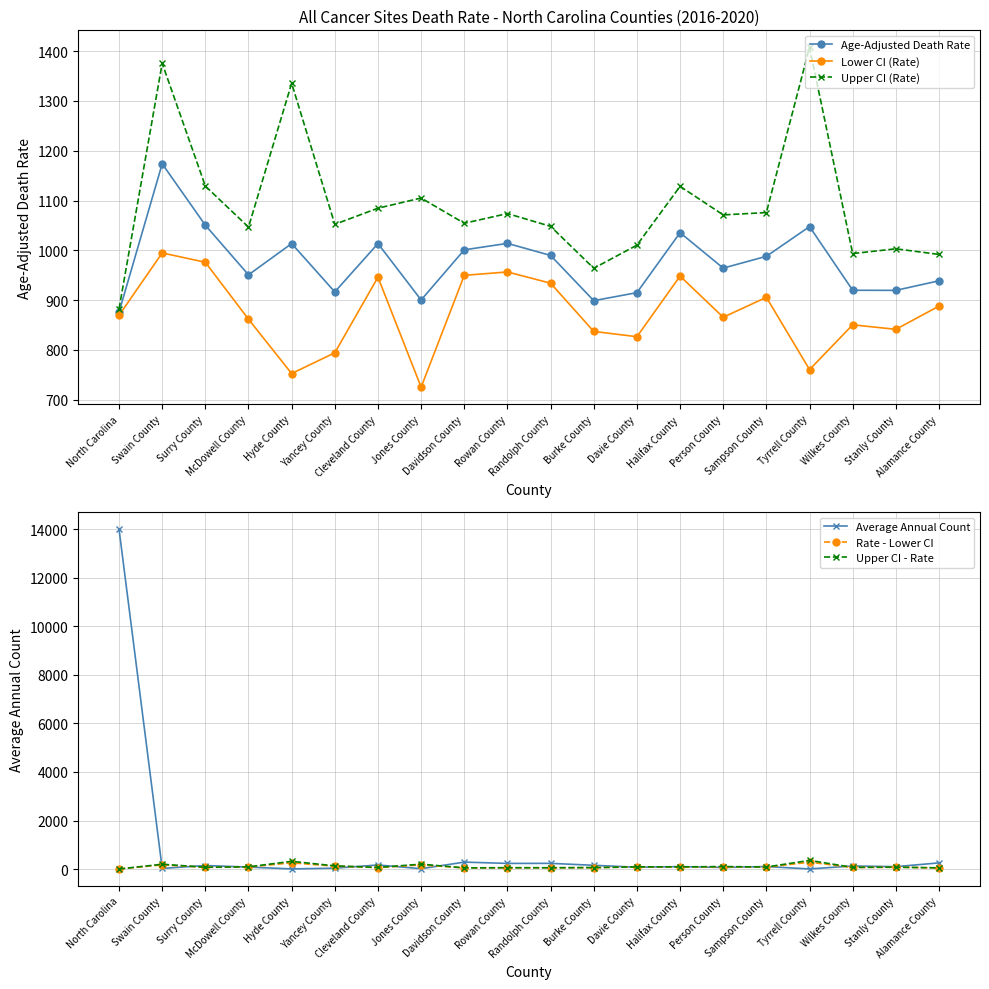

Count the number of data series in this chart.

6